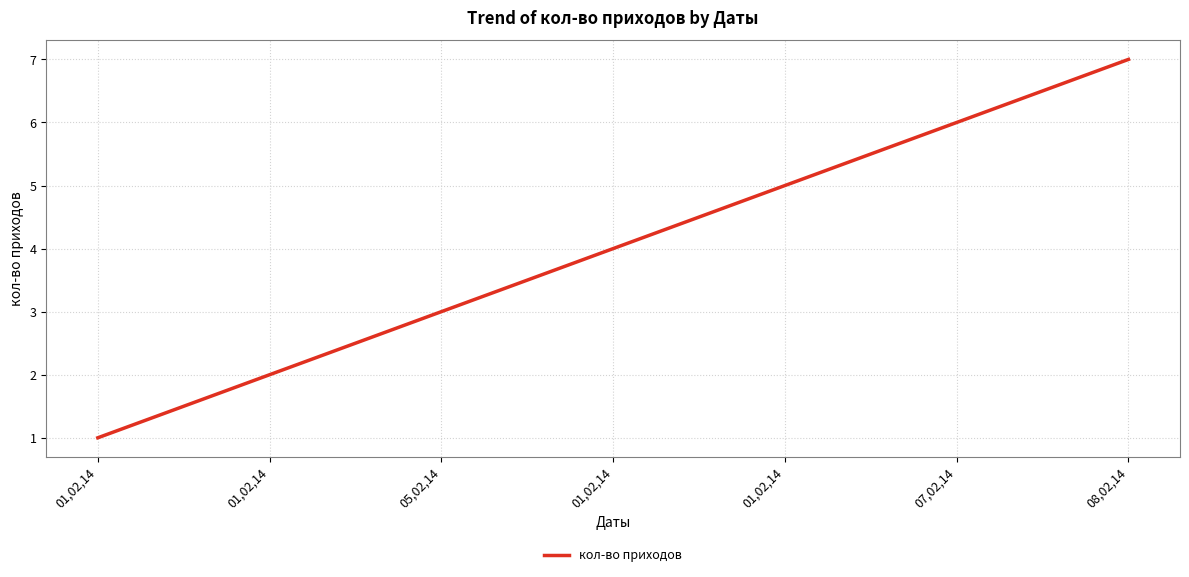

How many lines are shown in the chart?

1